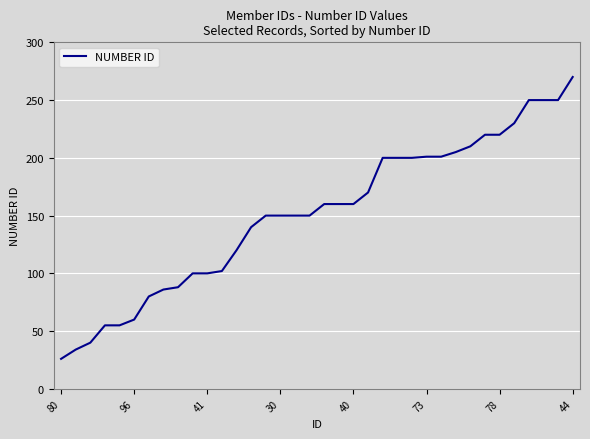

What is the minimum value shown in the chart?

26